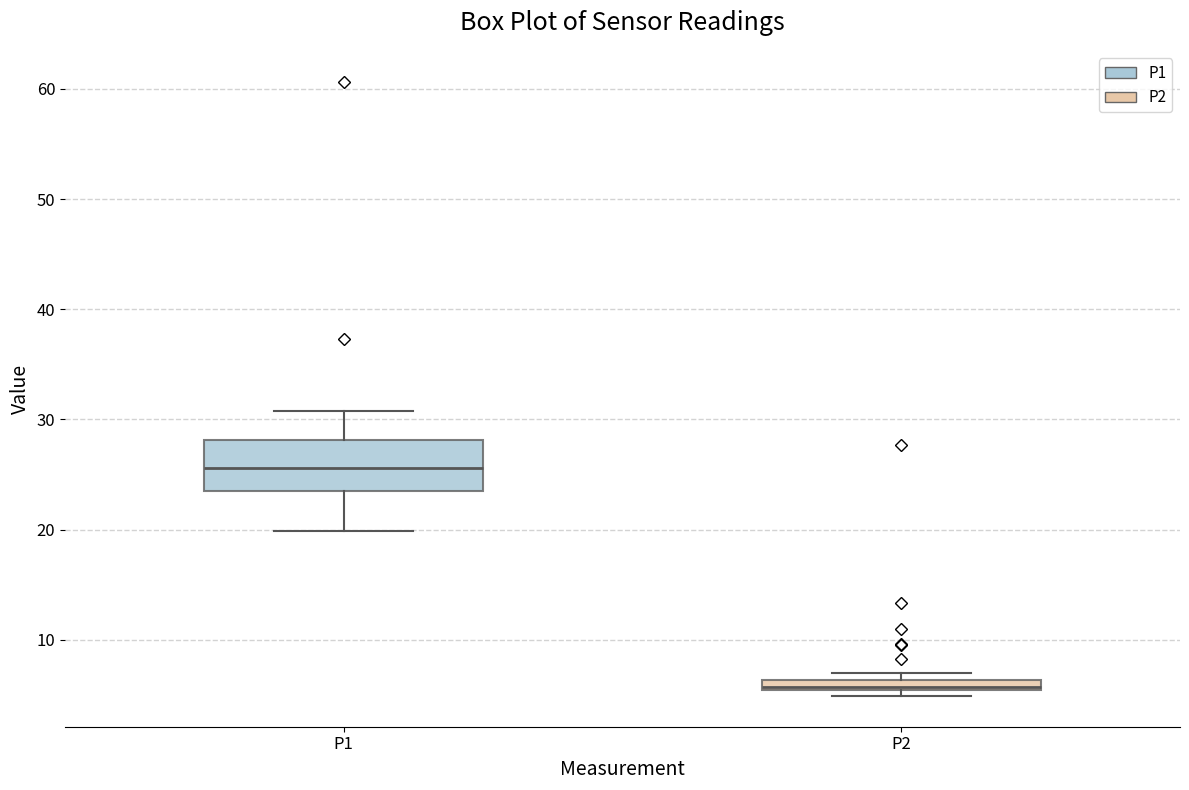

Which box has the lowest median line?

P2